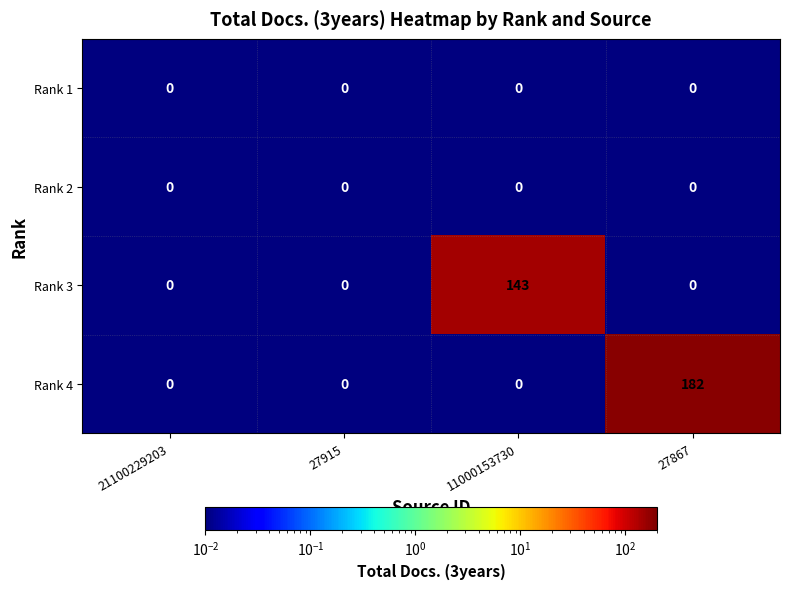

Reading left to right, transcribe all the data shown in this chart.

Rank 1: 0	0	0	0
Rank 2: 0	0	0	0
Rank 3: 0	0	143	0
Rank 4: 0	0	0	182